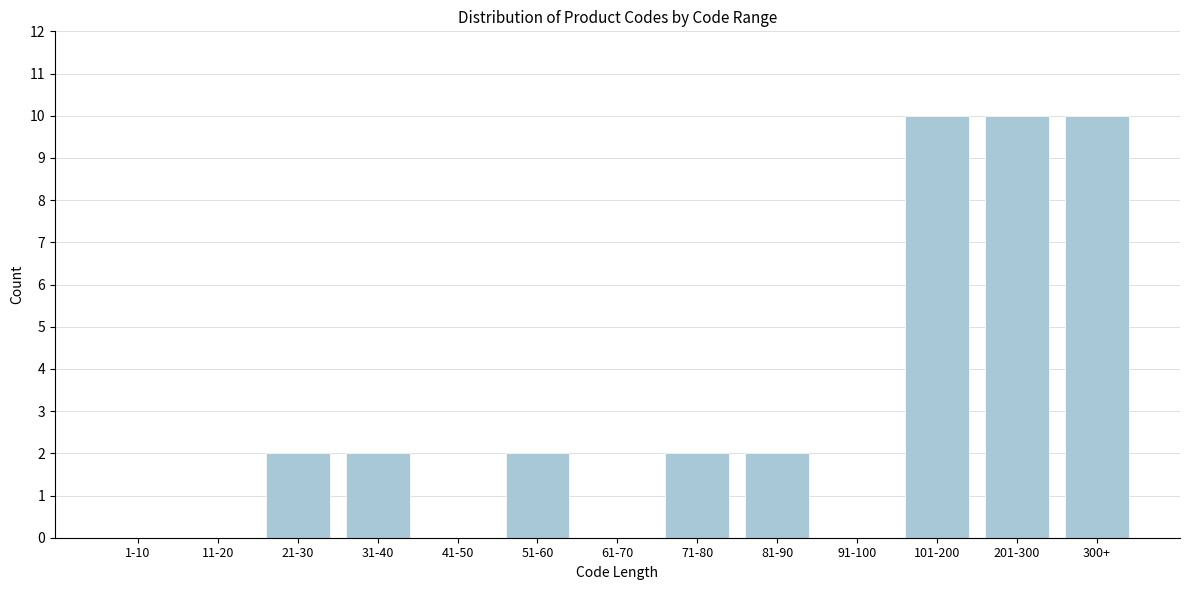

Reading left to right, what are all the values shown in this chart?

1-10=0	11-20=0	21-30=2	31-40=2	41-50=0	51-60=2	61-70=0	71-80=2	81-90=2	91-100=0	101-200=10	201-300=10	300+=10